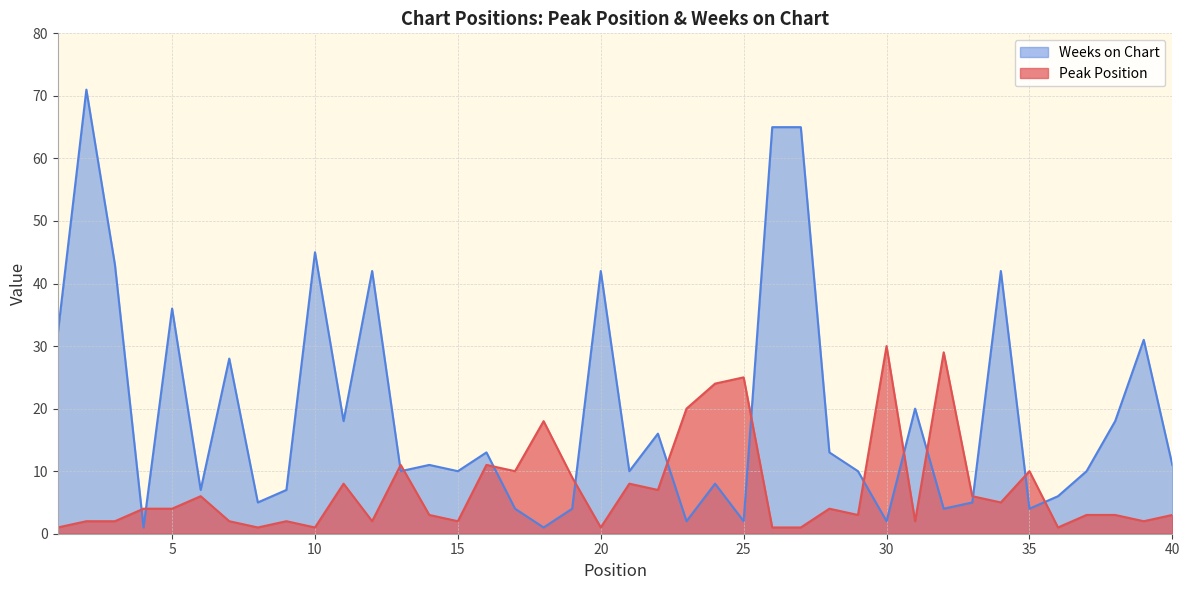

The Weeks on Chart series shows 14 at 24. True or false?

False